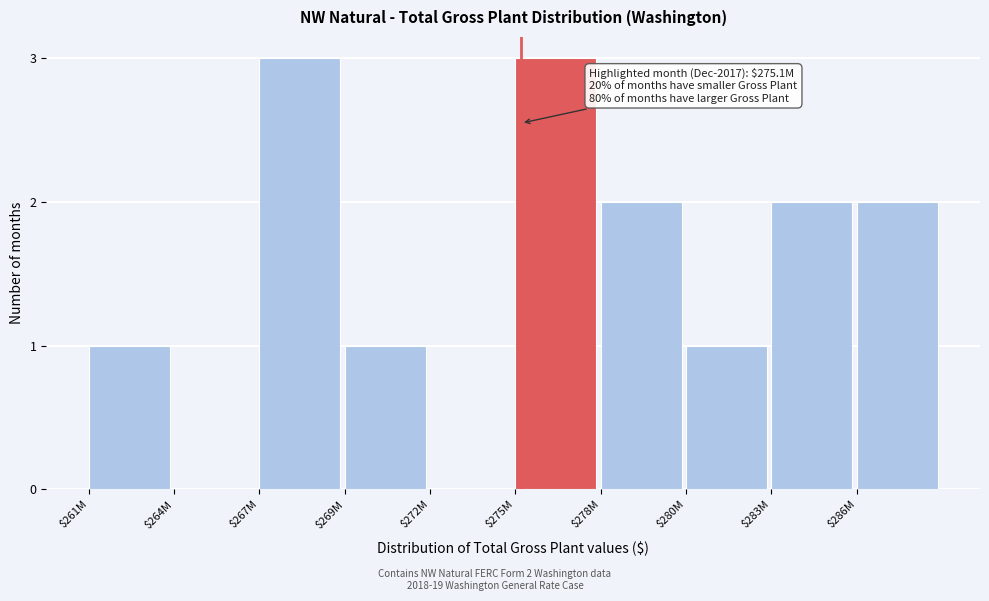

True or false: the data shows 3 at $267M.

True